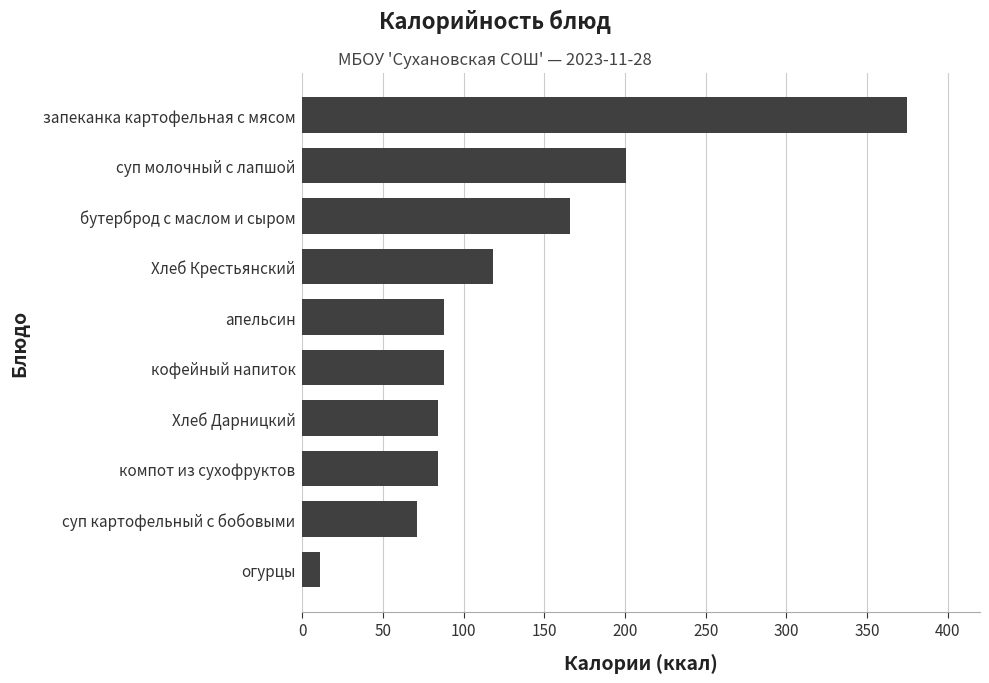

Is it true that the value at Хлеб Дарницкий is 26.1?

False